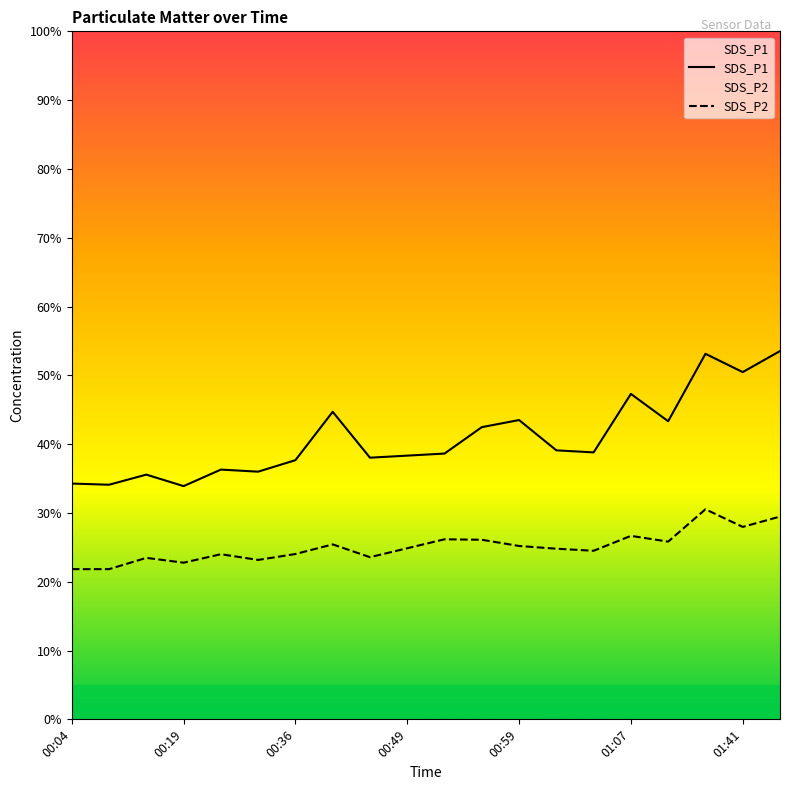

Rank the series by their maximum value, from highest to lowest.

SDS_P1, SDS_P2